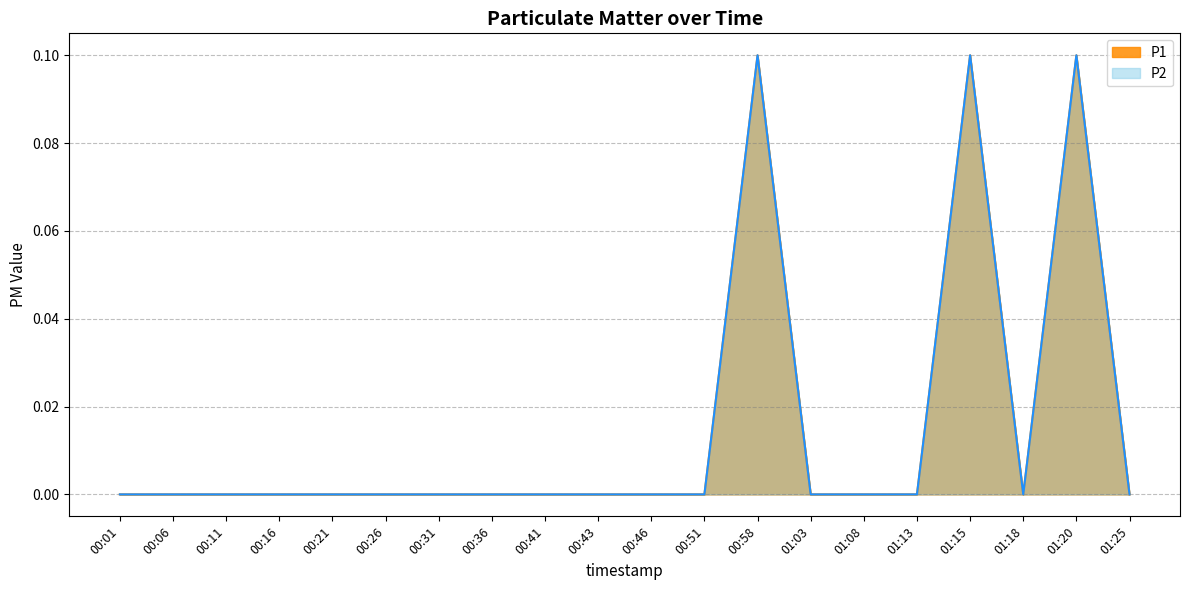

Rank the series by their maximum value, from highest to lowest.

P1, P2